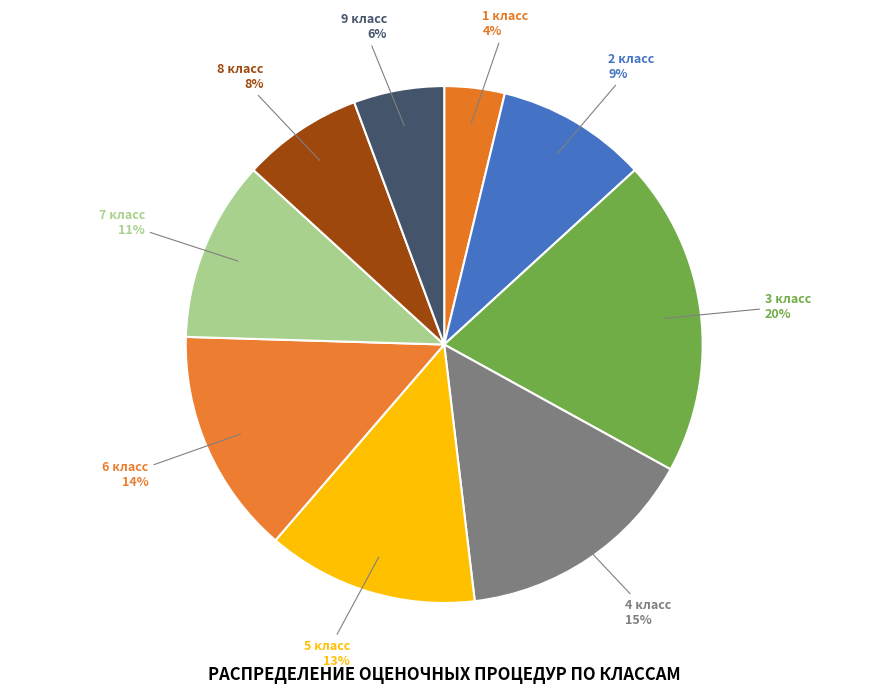

To the nearest percent, what is the difference between the largest and smallest slice percentages?

16%